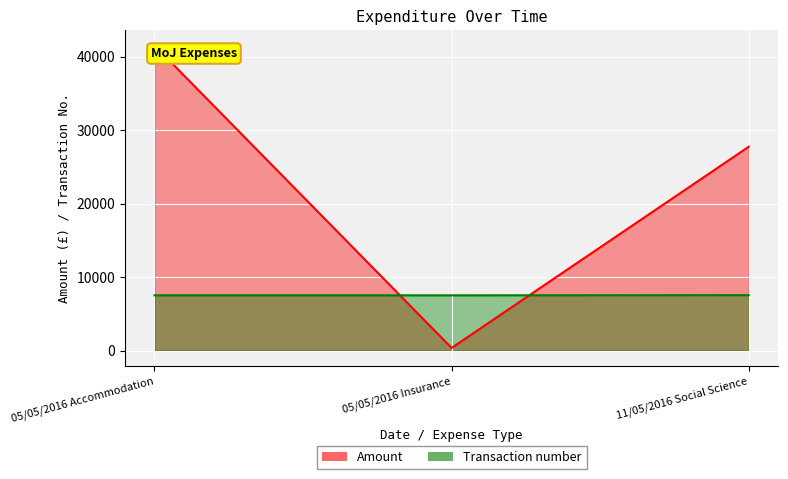

Which label corresponds to the smallest value in the chart?

05/05/2016 Insurance